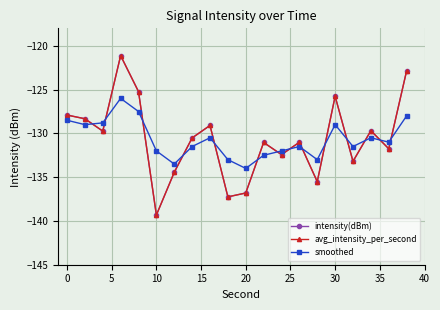

Is this an area chart (filled region under the line)?

No